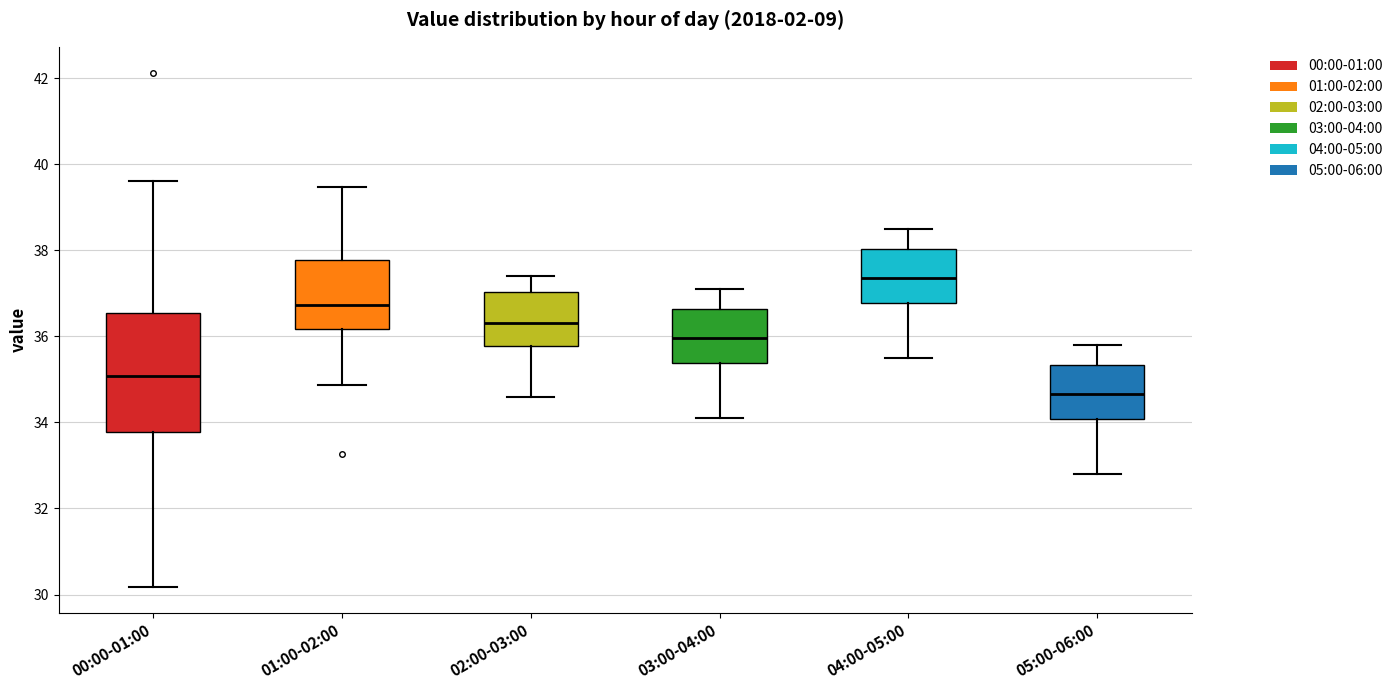

Comparing the boxes themselves (not the whiskers), which one is the tallest?

00:00-01:00